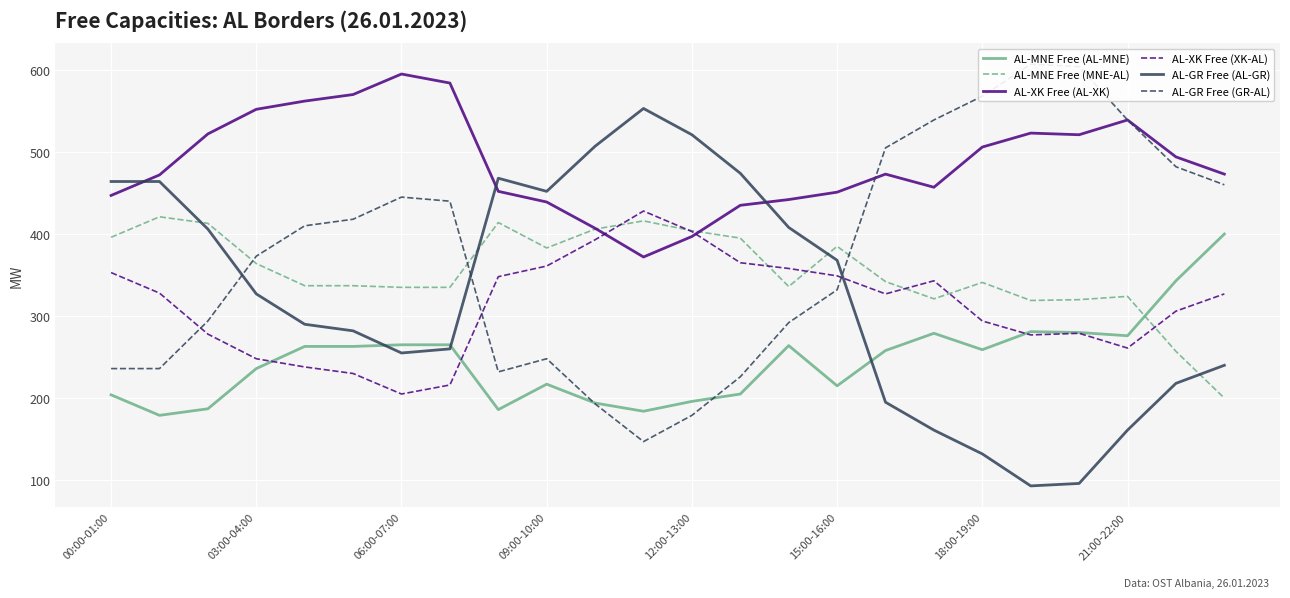

True or false: AL-XK Free (XK-AL) and AL-GR Free (GR-AL) cross at least once.

True